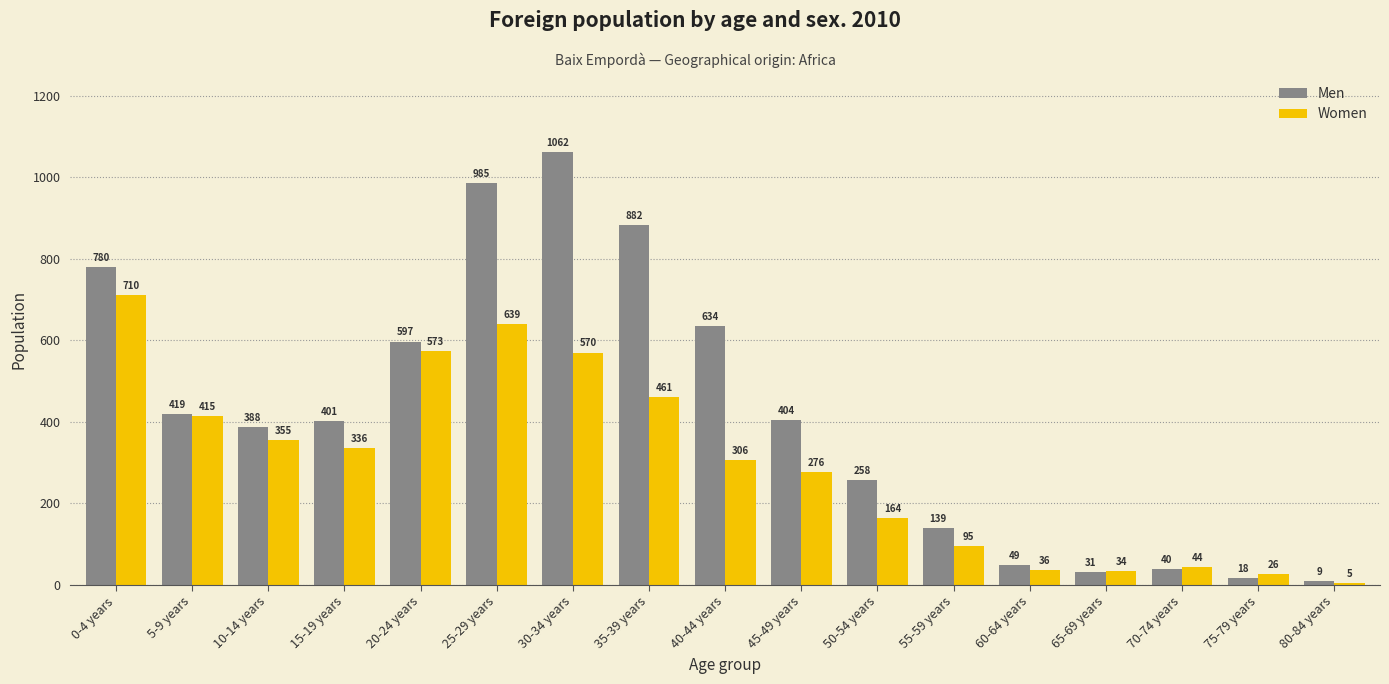

How many data points does each series have?

17